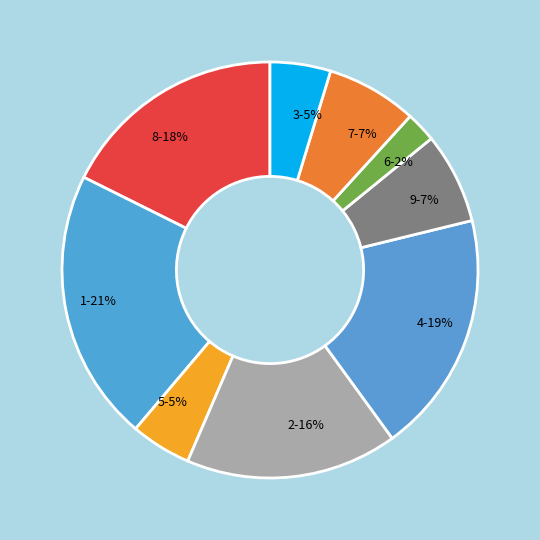

To the nearest percent, what is the average slice percentage?

11%